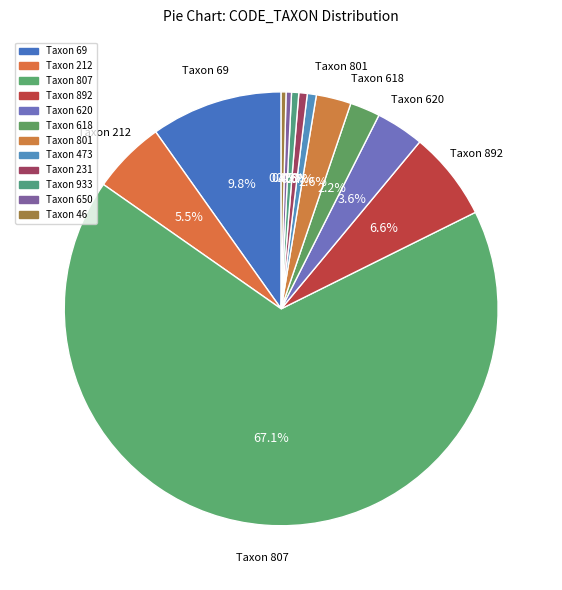

How many slices are in this pie chart?

12